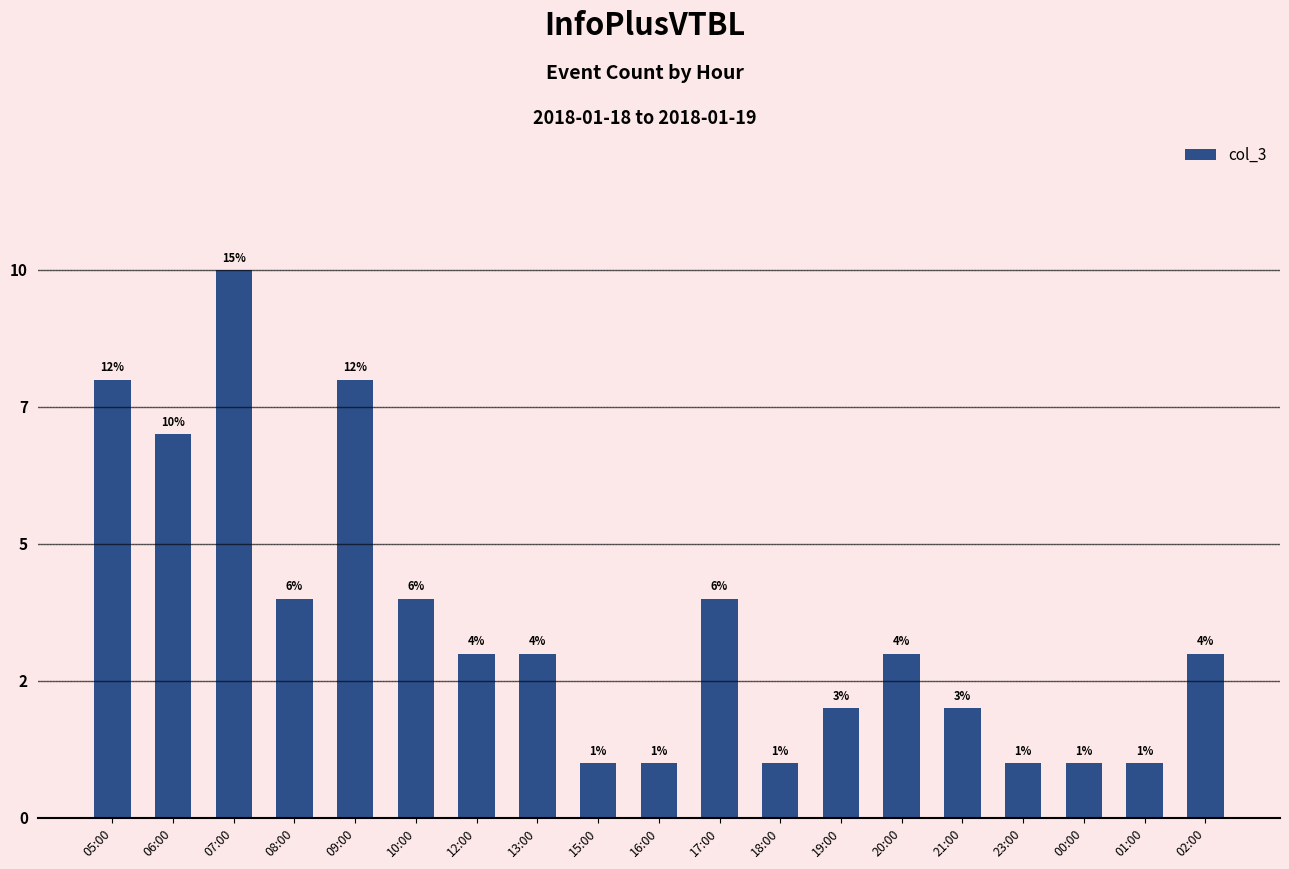

Are the bars horizontal?

No